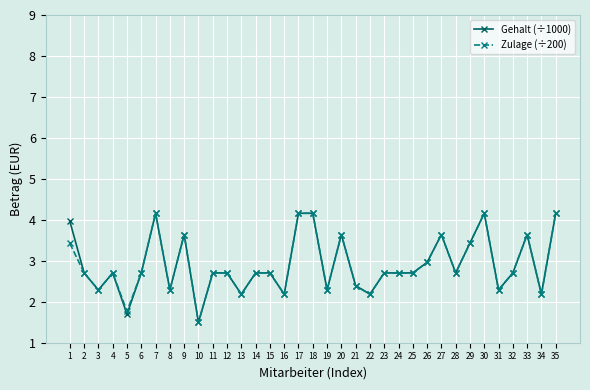

Read the Zulage (÷200) value at 4.

2.7